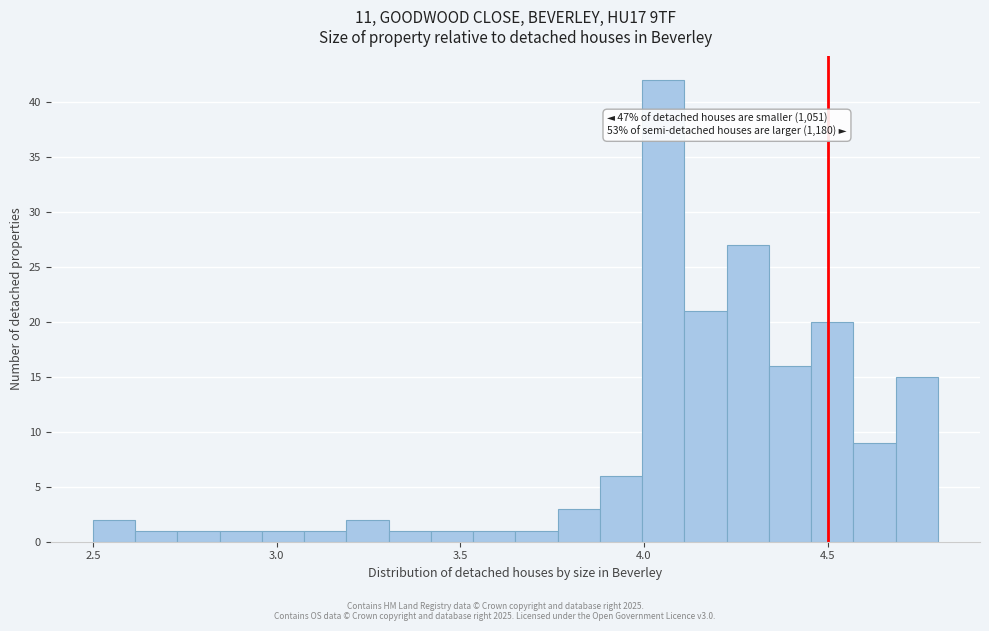

Around what value on the x-axis is the tallest bar? Give the approximate position of its centre, as read against the axis.

4.05